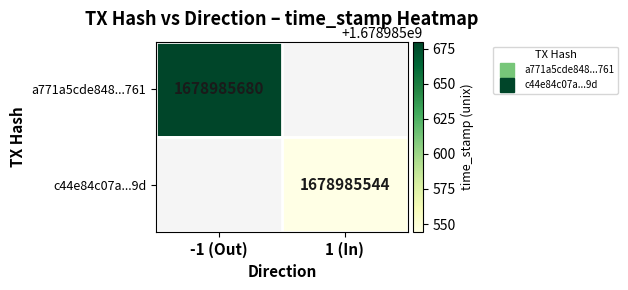

Between direction and time_stamp, which series saw the biggest shift?

a771a5cde848dc32501ffc18ddcdc4d88e94761